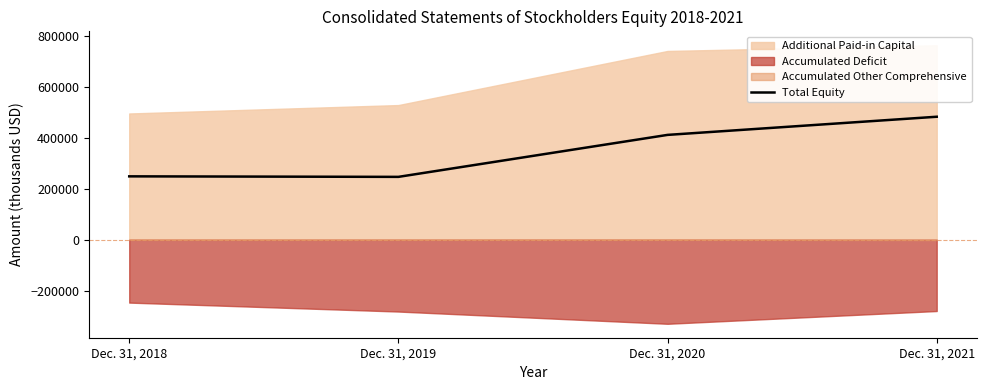

List the labels in order of Total Equity value, smallest first.

Dec. 31, 2019, Dec. 31, 2018, Dec. 31, 2020, Dec. 31, 2021